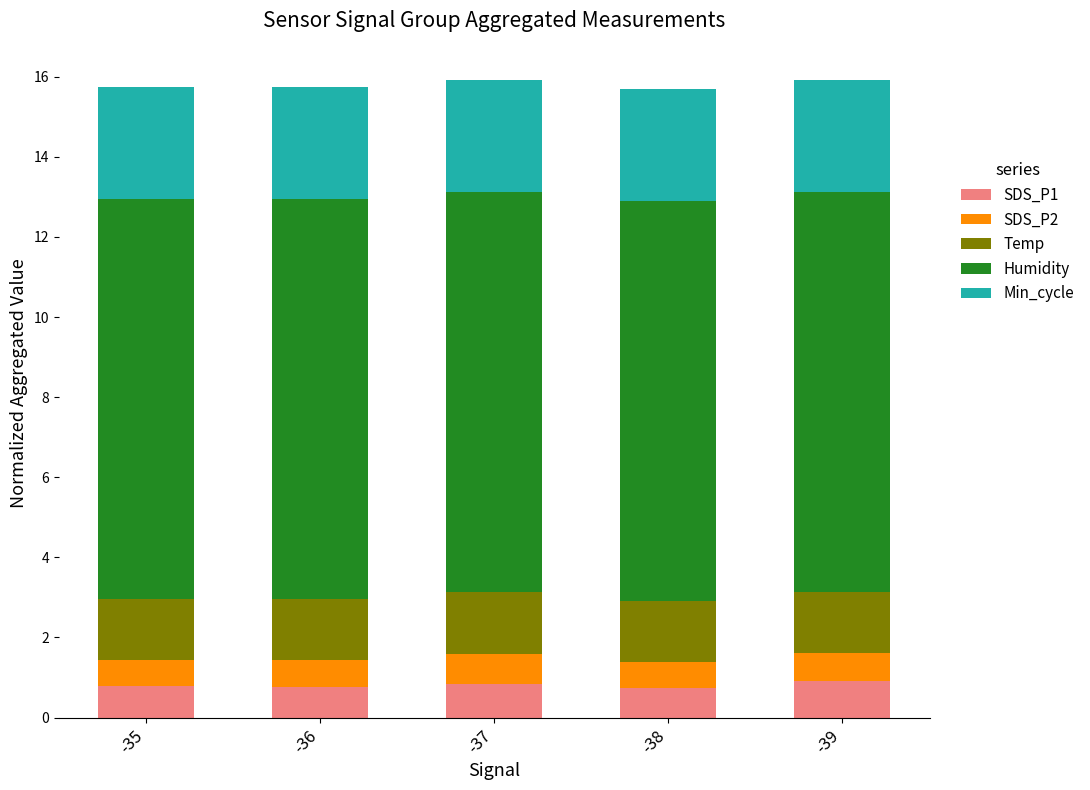

What is the maximum value for SDS_P1?

0.9